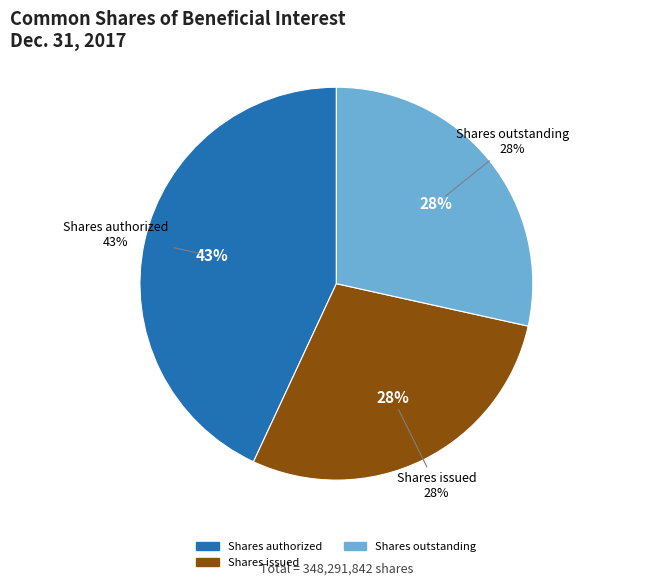

What percentage is the Shares authorized slice, to the nearest percent?

43%